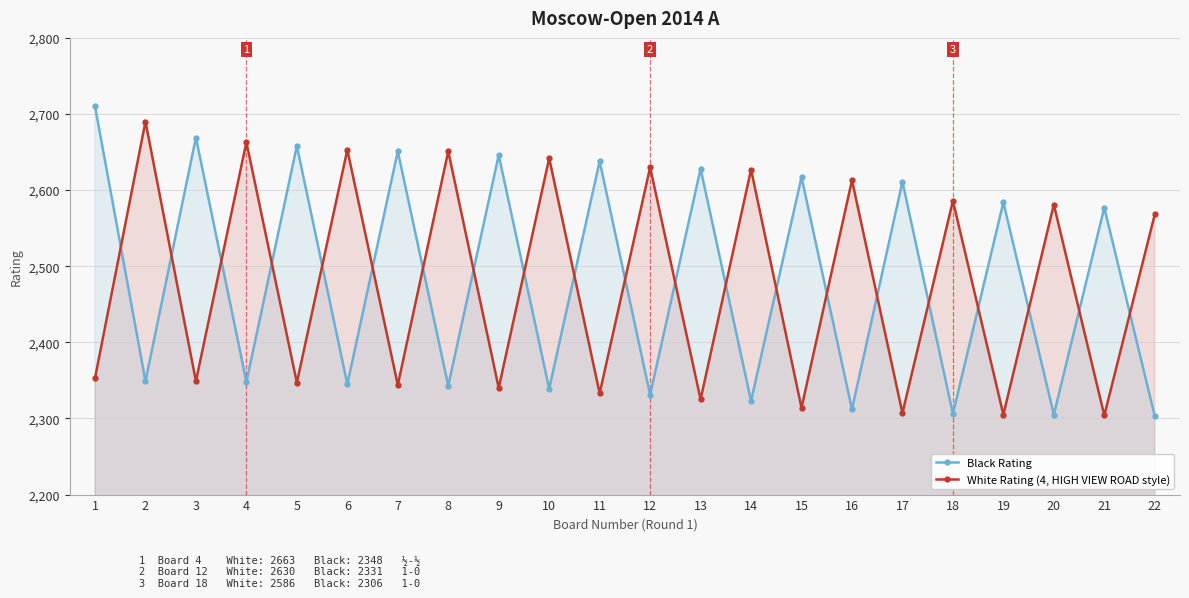

The White Rating (4, HIGH VIEW ROAD style) series shows 1134 at 6. True or false?

False